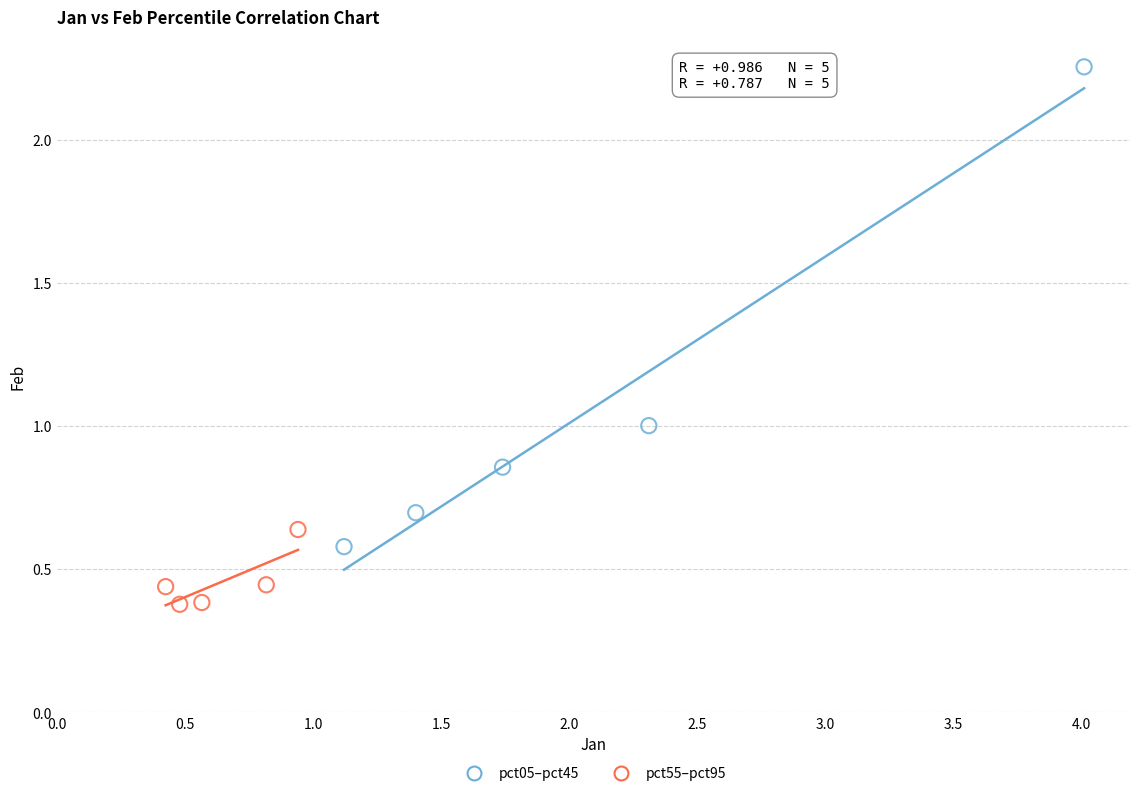

What are all the series names shown in the legend?

pct05–pct45, pct55–pct95